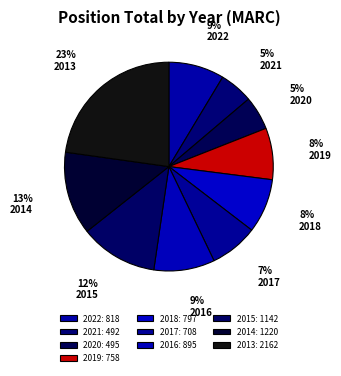

Combined, what portion of the pie is 2017 and 2014?

20.3%